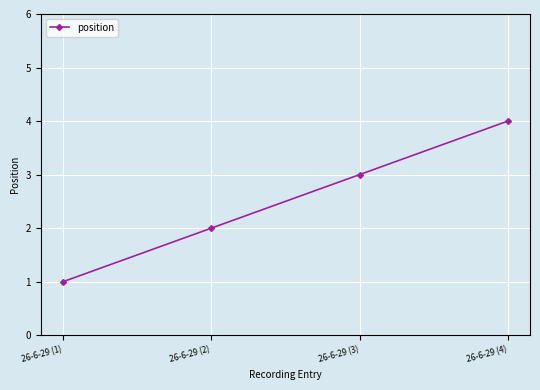

What is the maximum value shown in the chart?

4